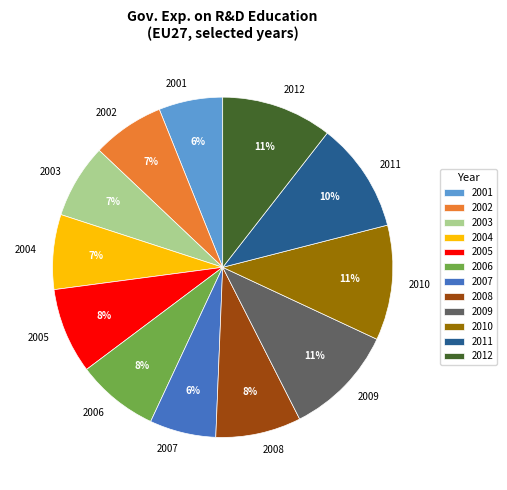

Is 2007 the majority of the pie?

No